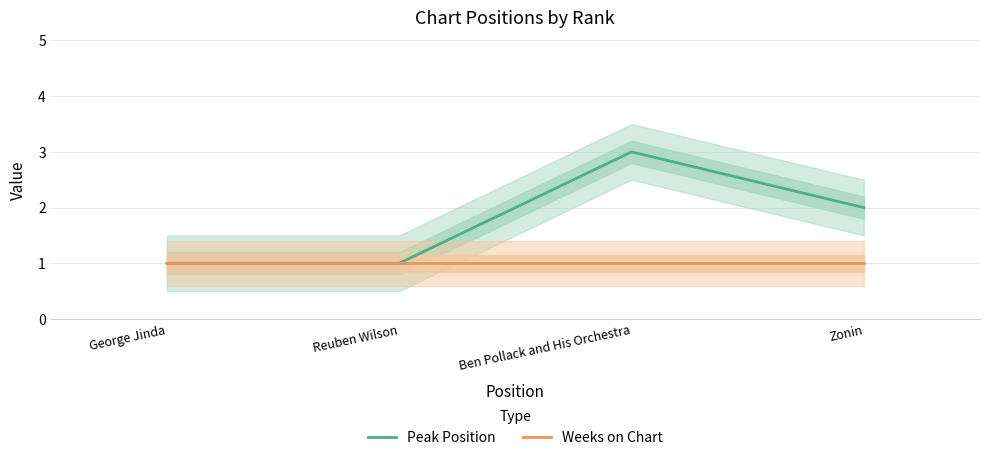

What is the spread (max minus min) of values at Zonin?

1